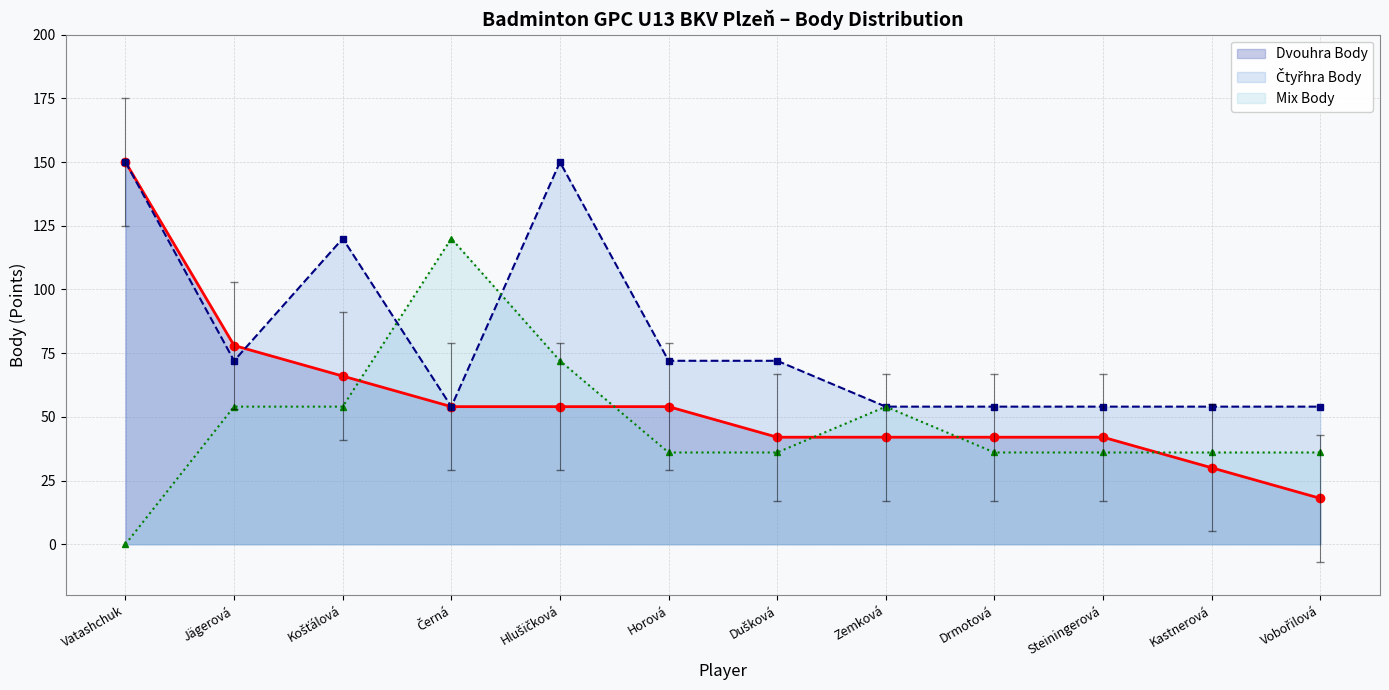

Does the chart have visible grid lines?

Yes